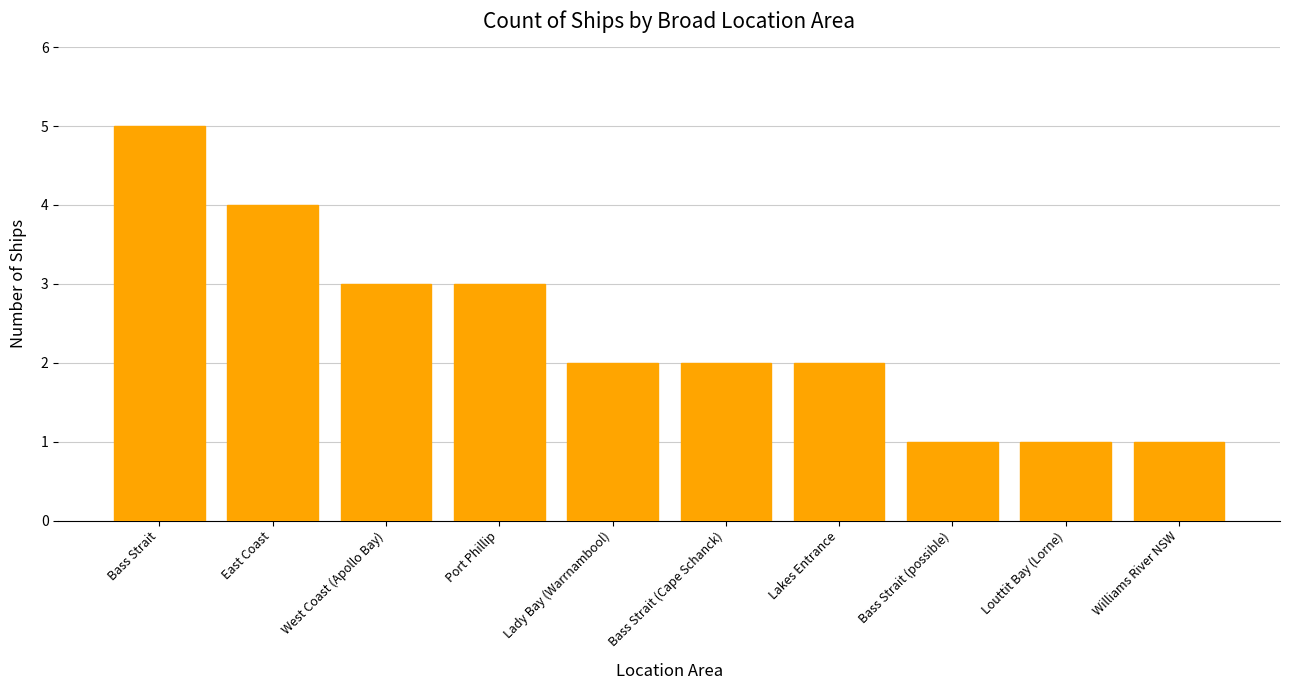

What is the label of the 4th bar from the left?

Port Phillip